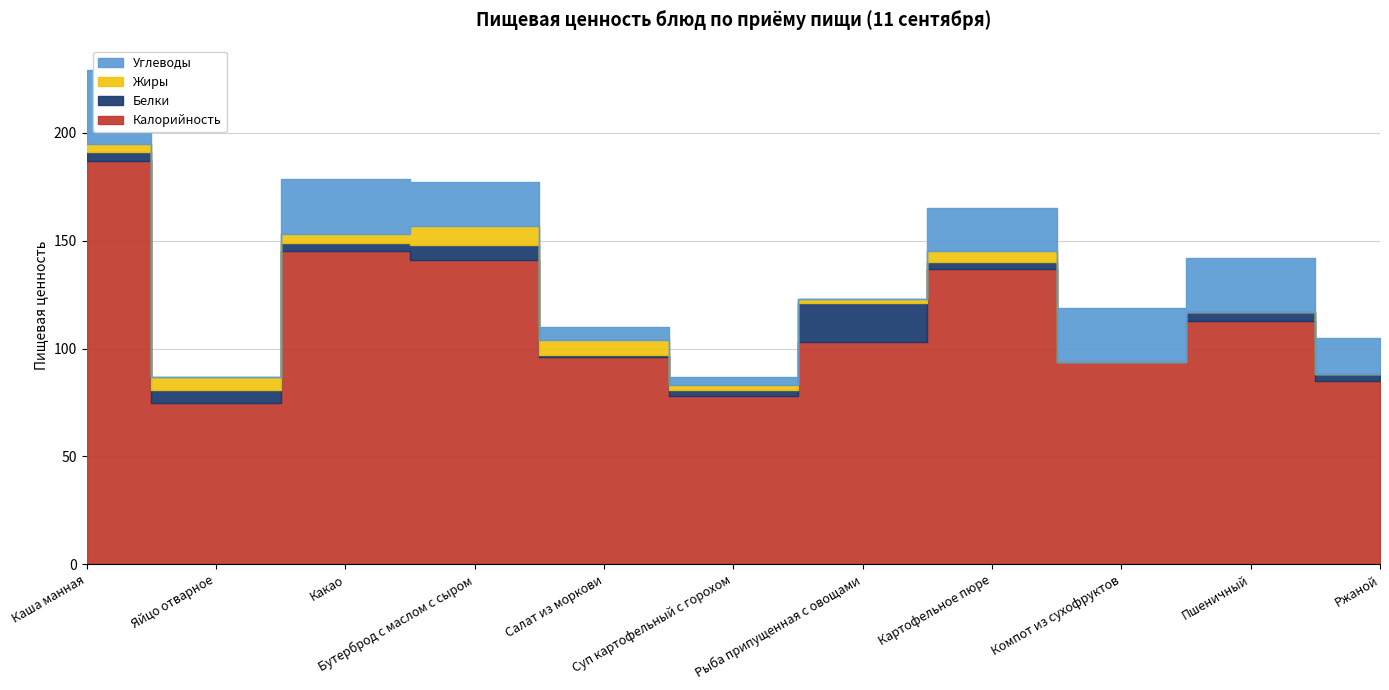

Between Яйцо отварное and Бутерброд с маслом с сыром, which series saw the biggest shift?

Калорийность